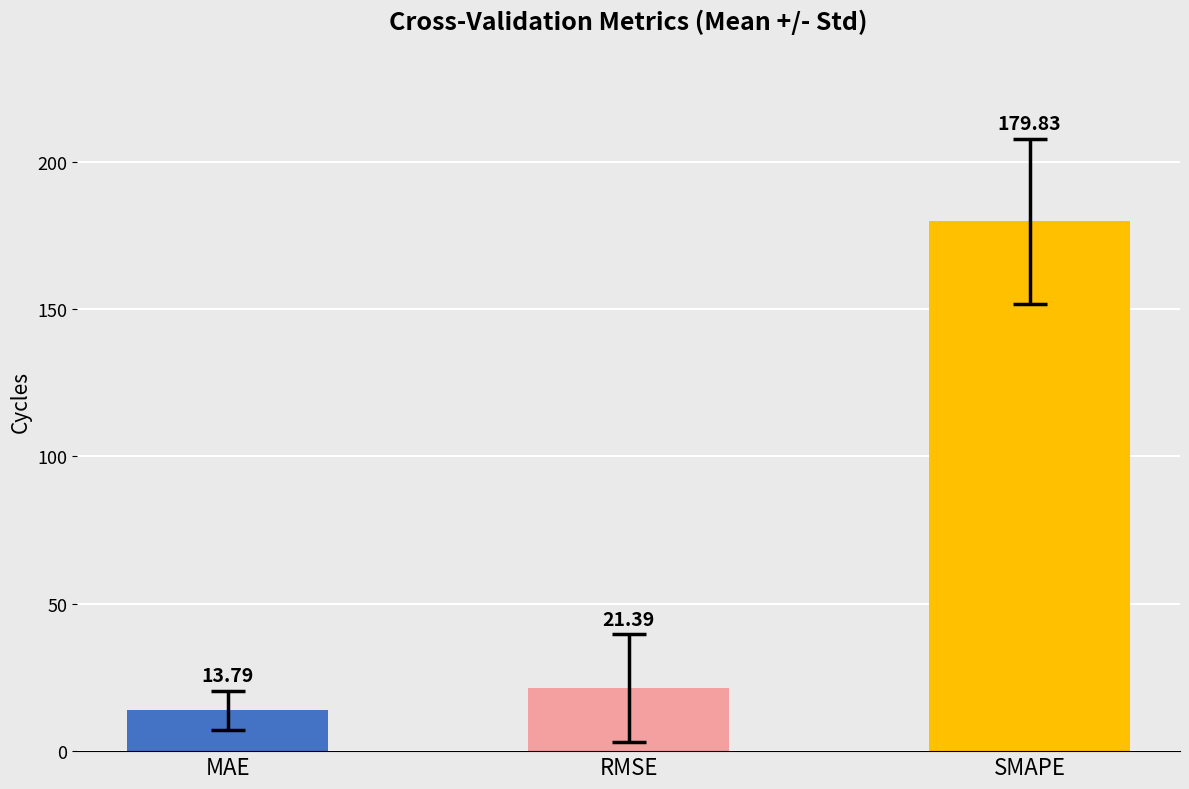

Reading left to right, extract all data points from this chart.

13.8	21.4	179.8